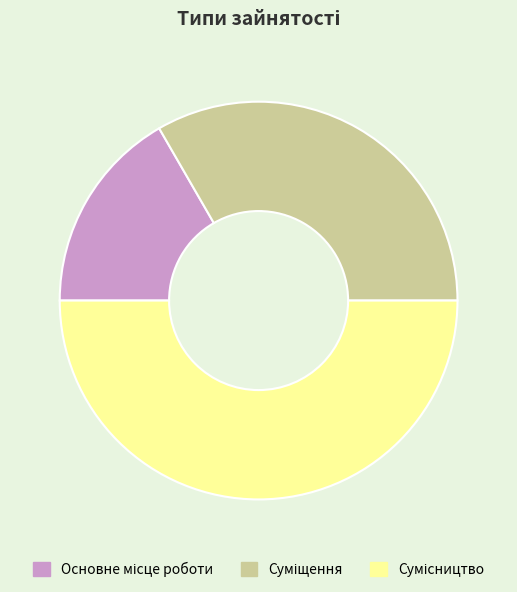

Which category has the biggest portion of the pie?

Сумісництво